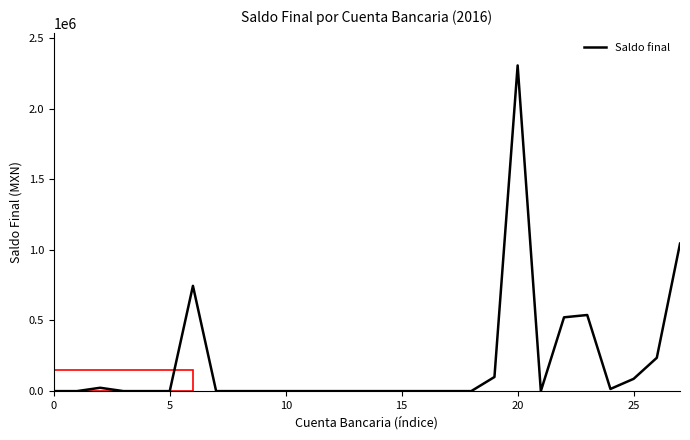

How many categories are shown in the chart?

28